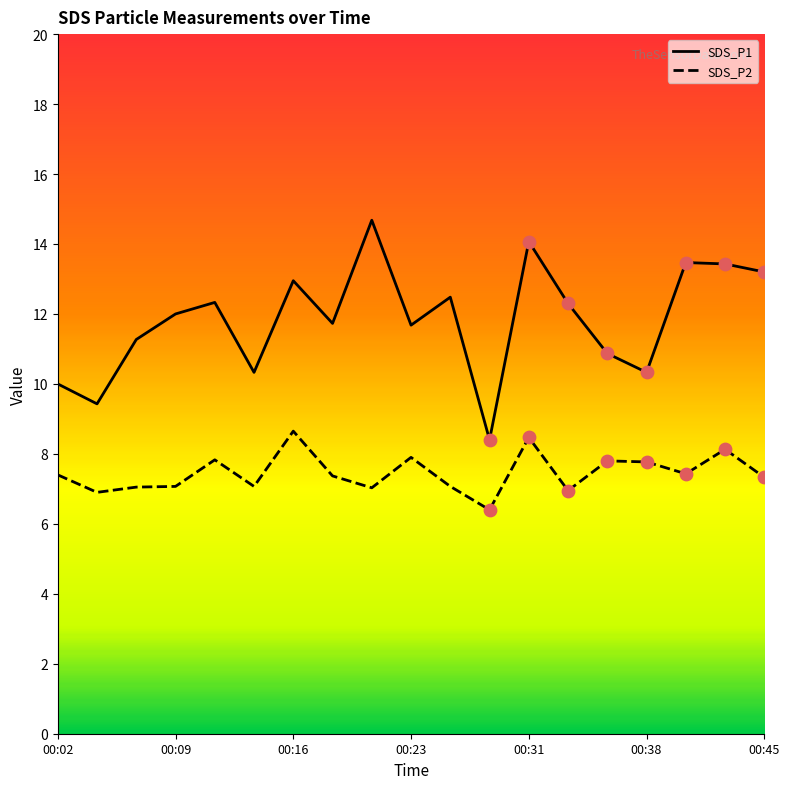

Which series has the largest range (max minus min)?

SDS_P1